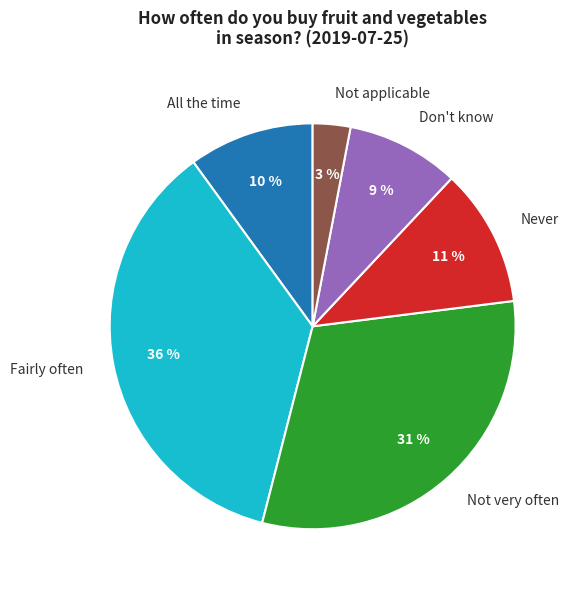

Count the number of slices in the pie.

6